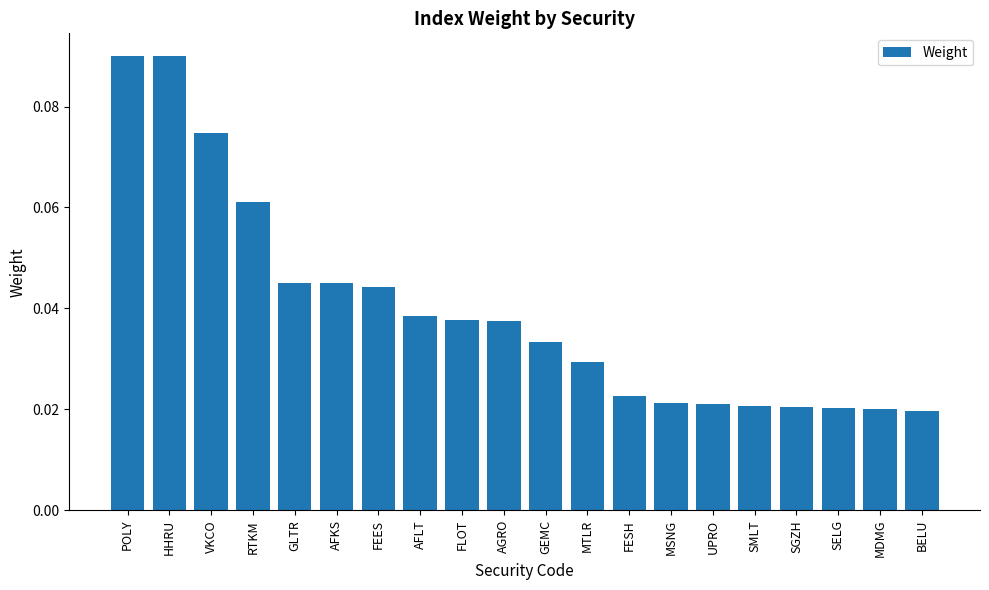

What is the sum of all values?

0.8